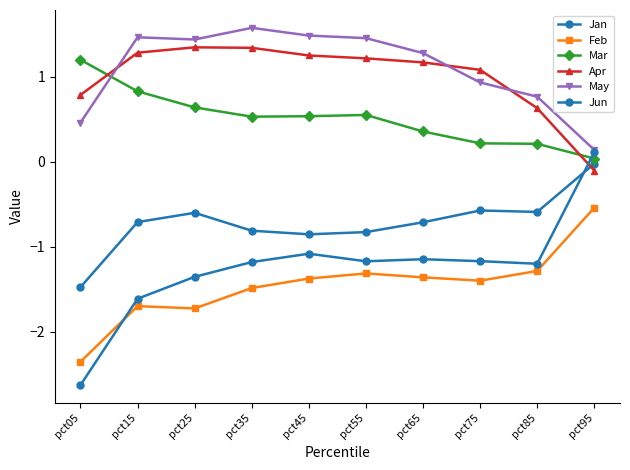

How many interior local peaks does the Jun series have?

2